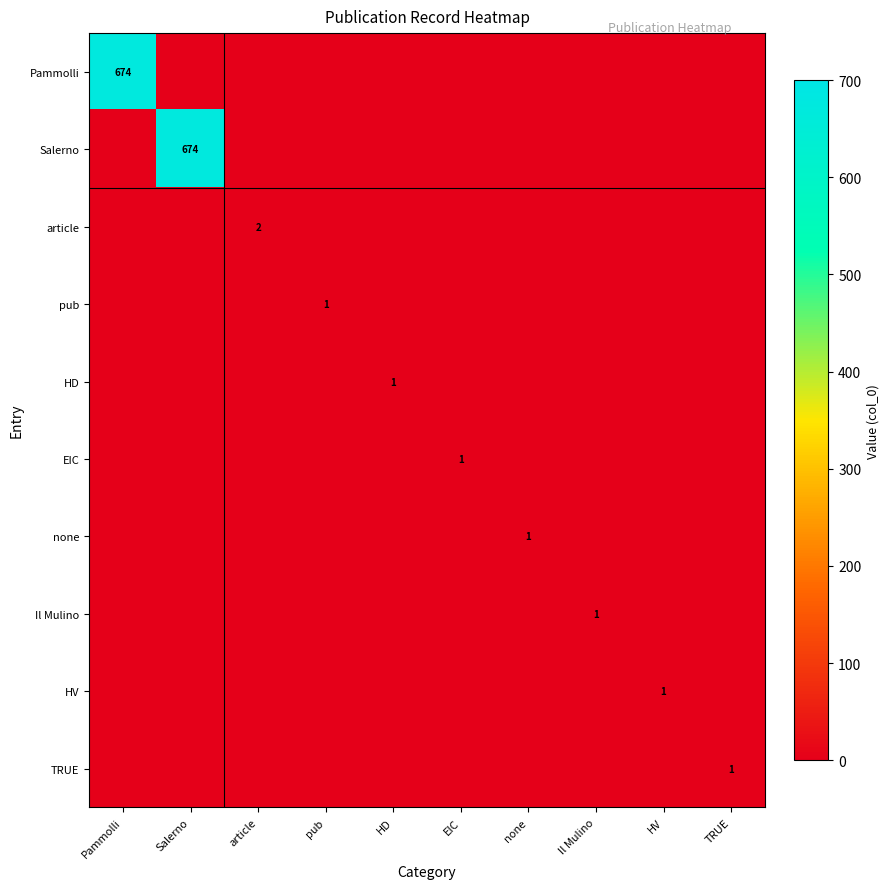

Is it true that Pammolli equals 404 at Pammolli?

False